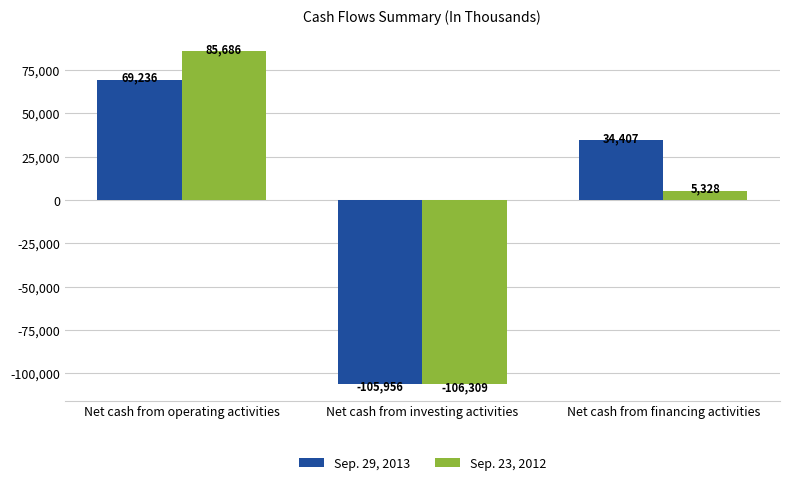

Which series has the widest spread of values?

Sep. 23, 2012